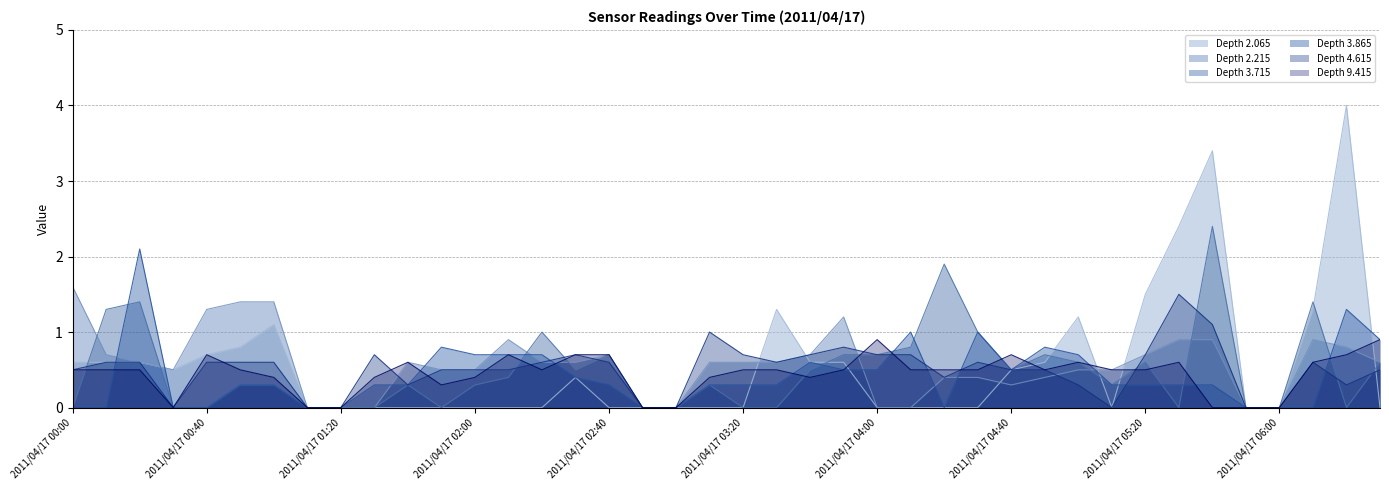

Which series has the largest total across all categories?

2.215